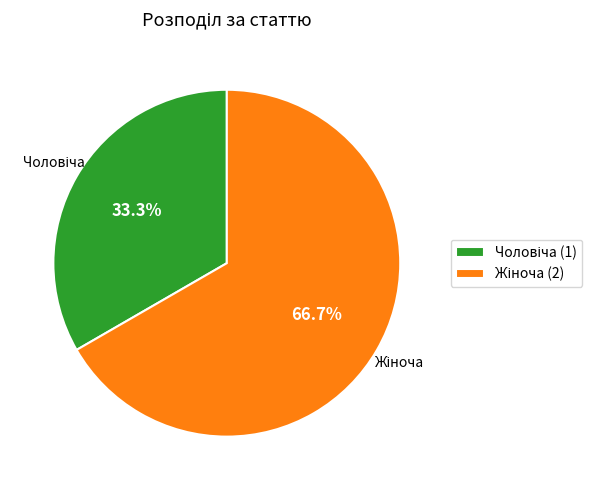

Is there any slice that represents more than half of the pie?

Yes